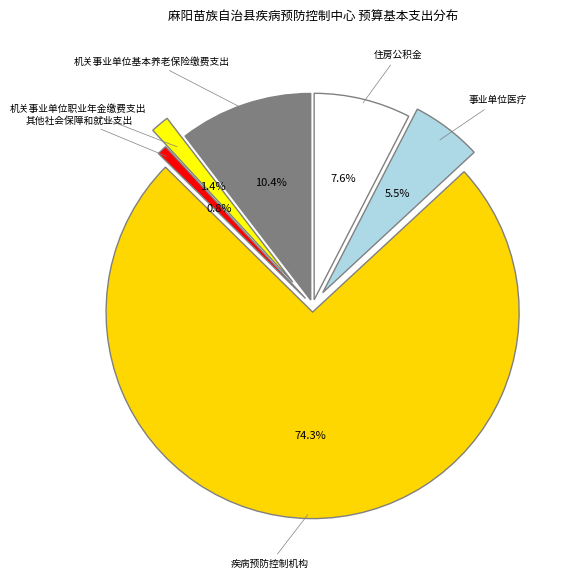

To the nearest percent, what is the average slice percentage?

17%